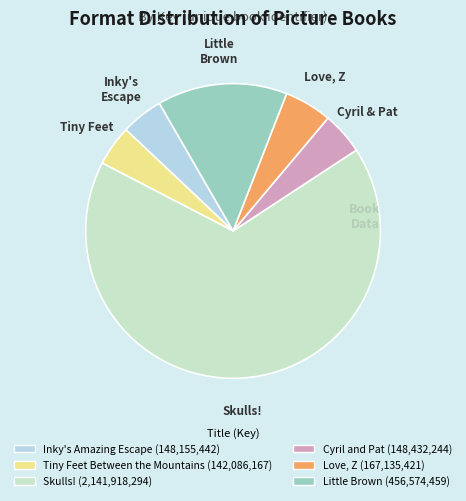

Which slice is the largest?

Skulls!